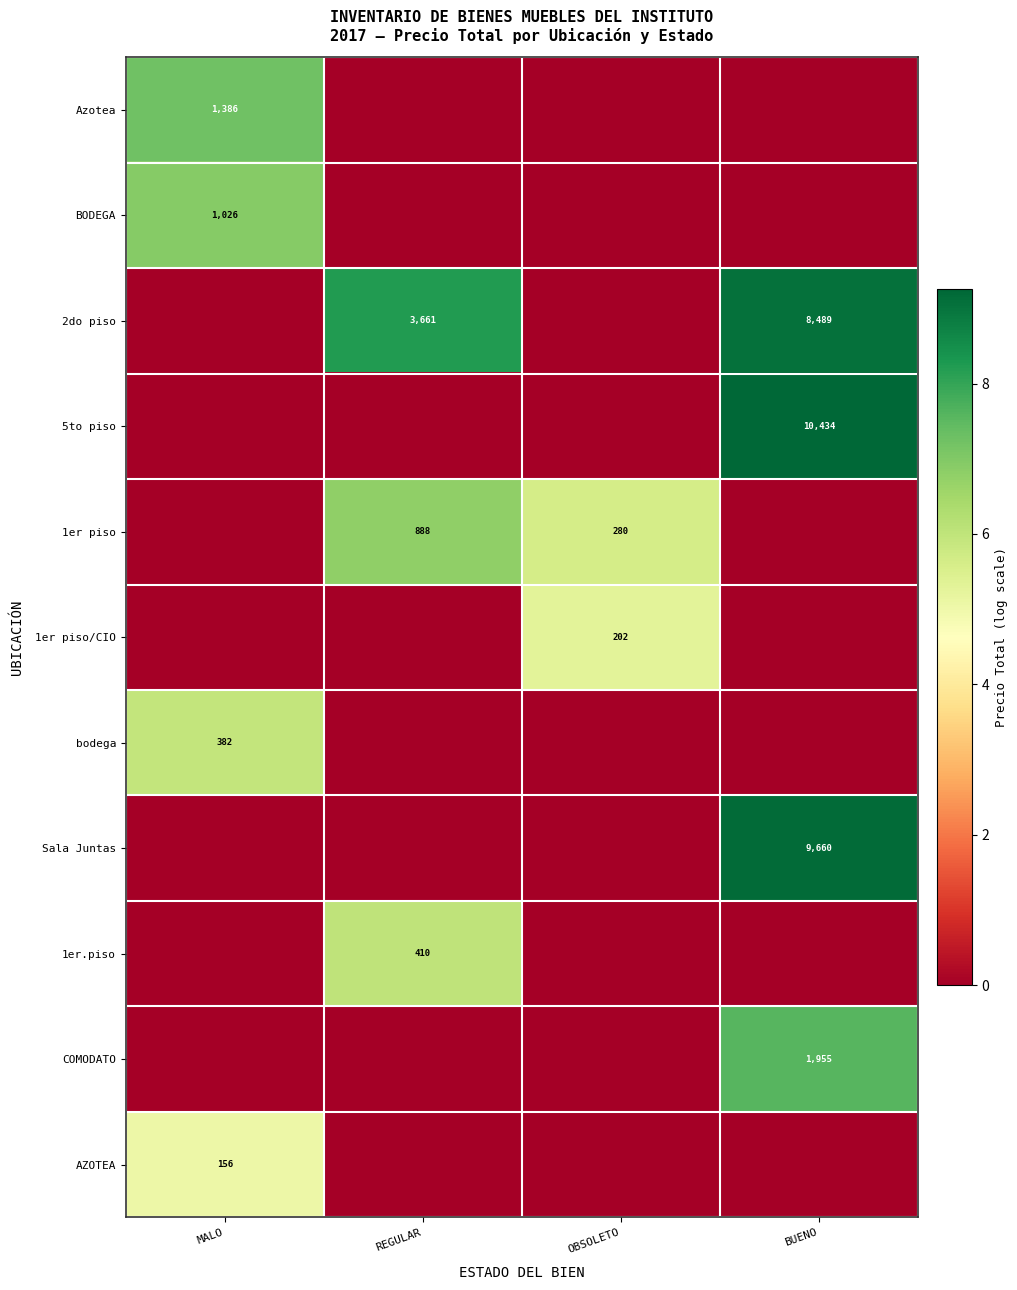

Is it true that 2do piso equals 8489 at BUENO?

True